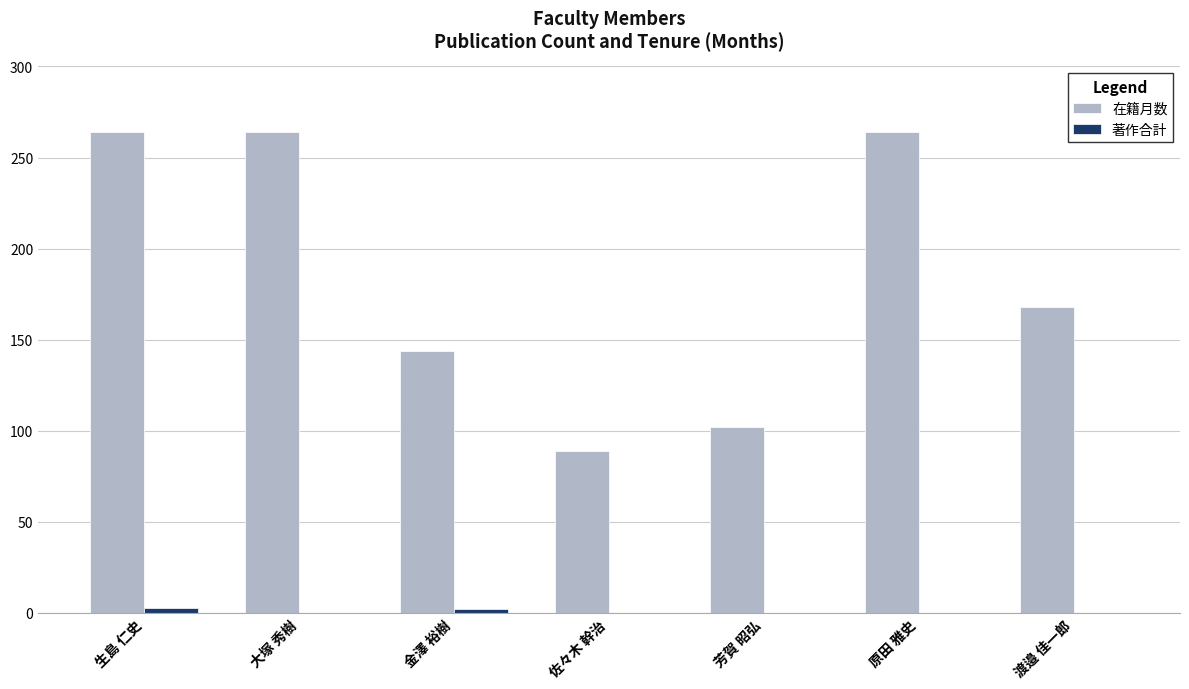

Count the 著作合計 values in the range 0 to 2.

6